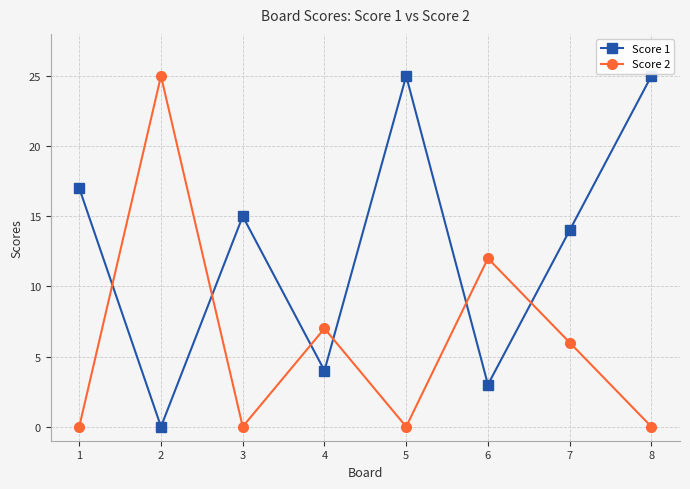

Rank the series by their average value, from highest to lowest.

Score 1, Score 2